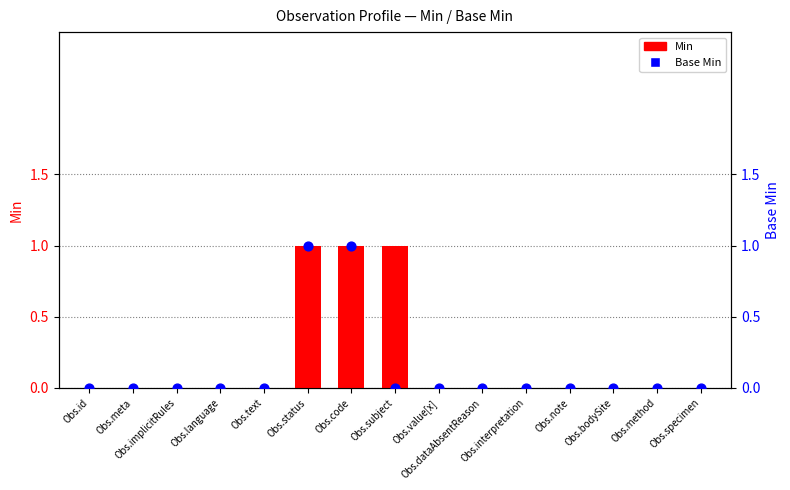

Which series has the largest total across all categories?

Min